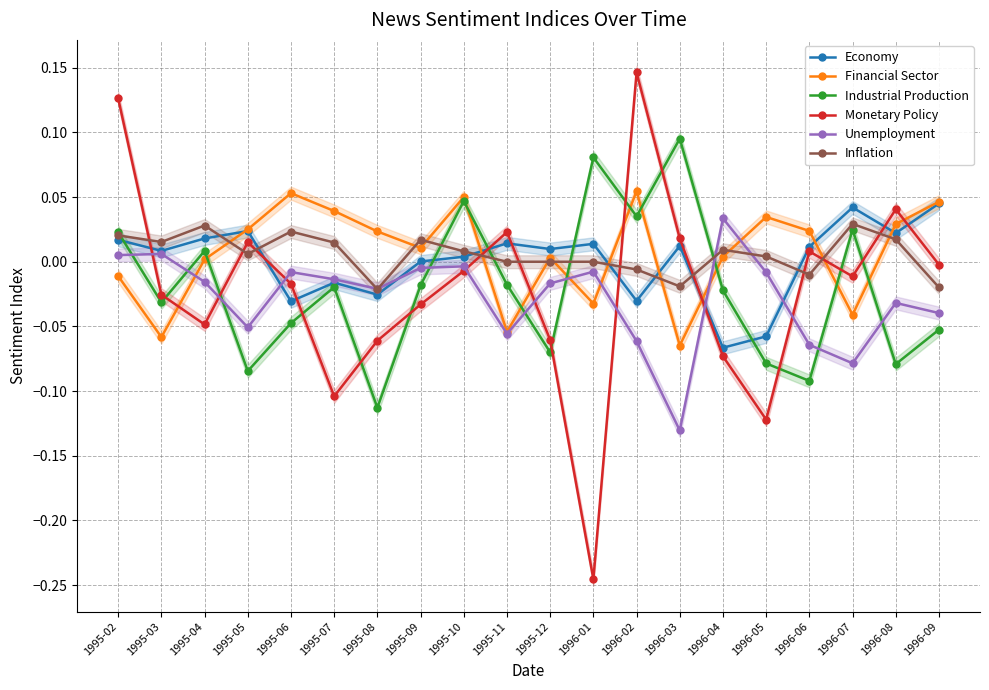

What is the total value across all series at 1995-03?

-0.1